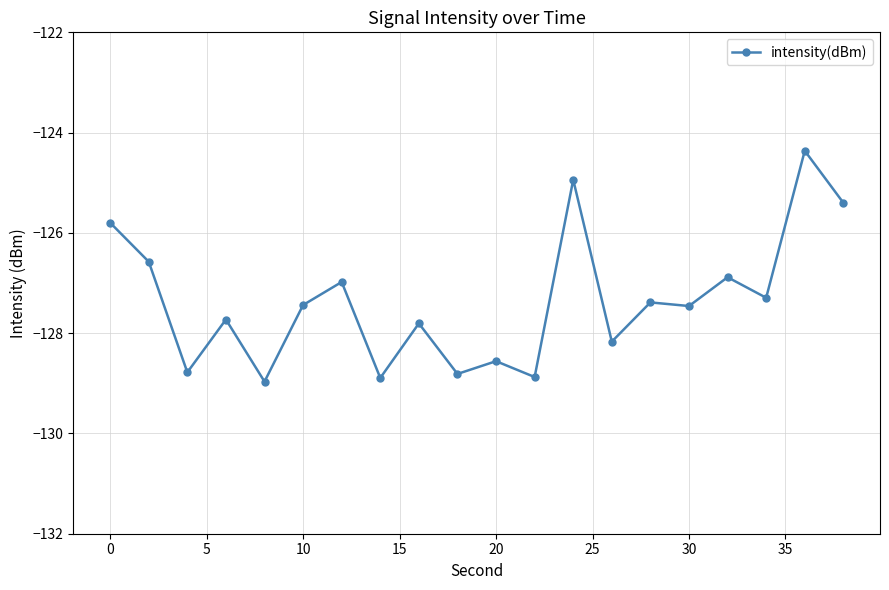

What is the value of the 5th point from the left?

-129.0